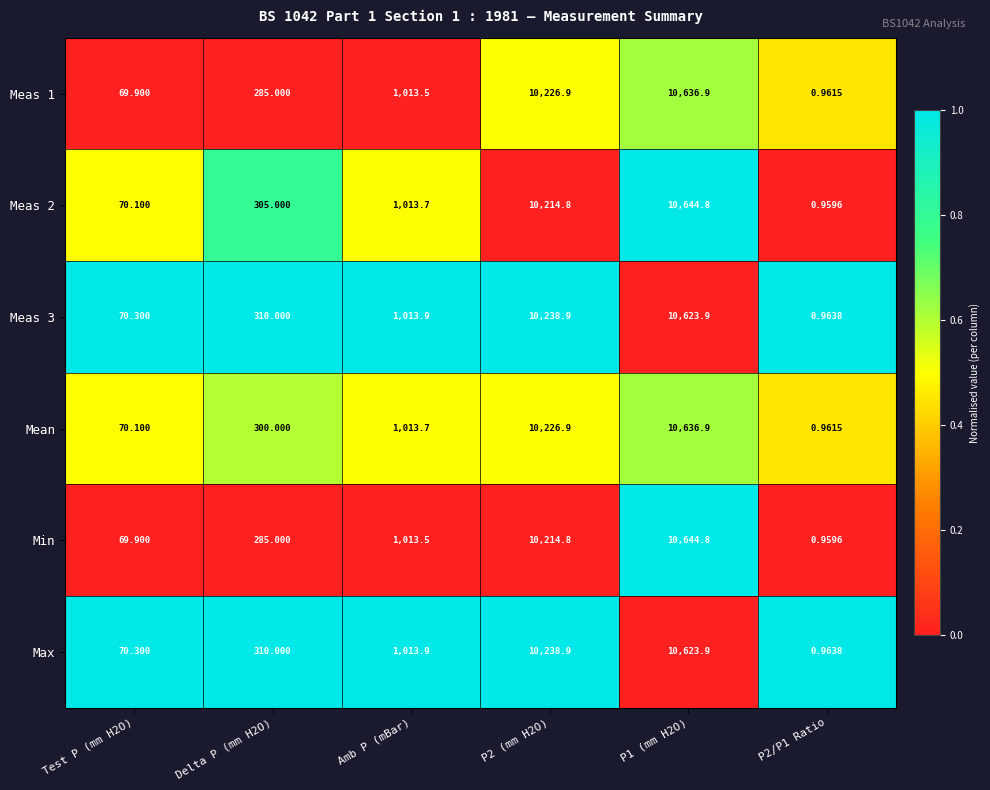

Where does the Mean series first go above 1013?

Amb P (mBar)